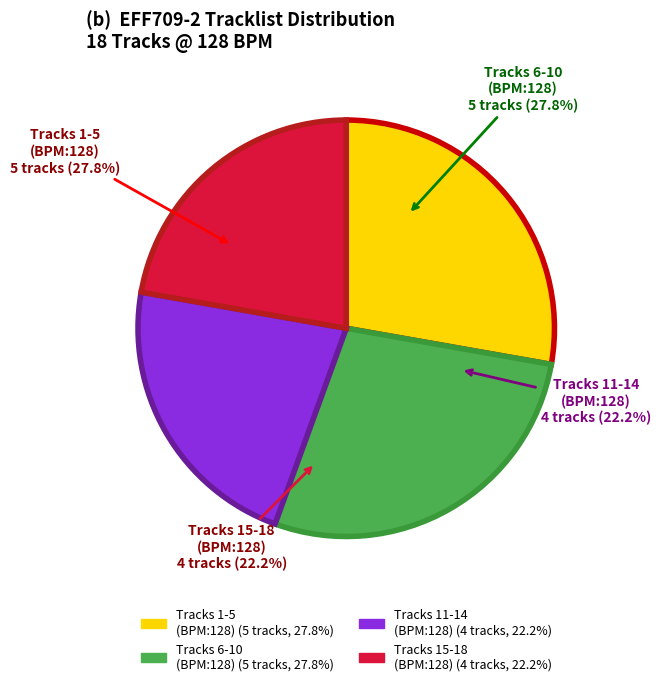

Does any single category account for the majority?

No